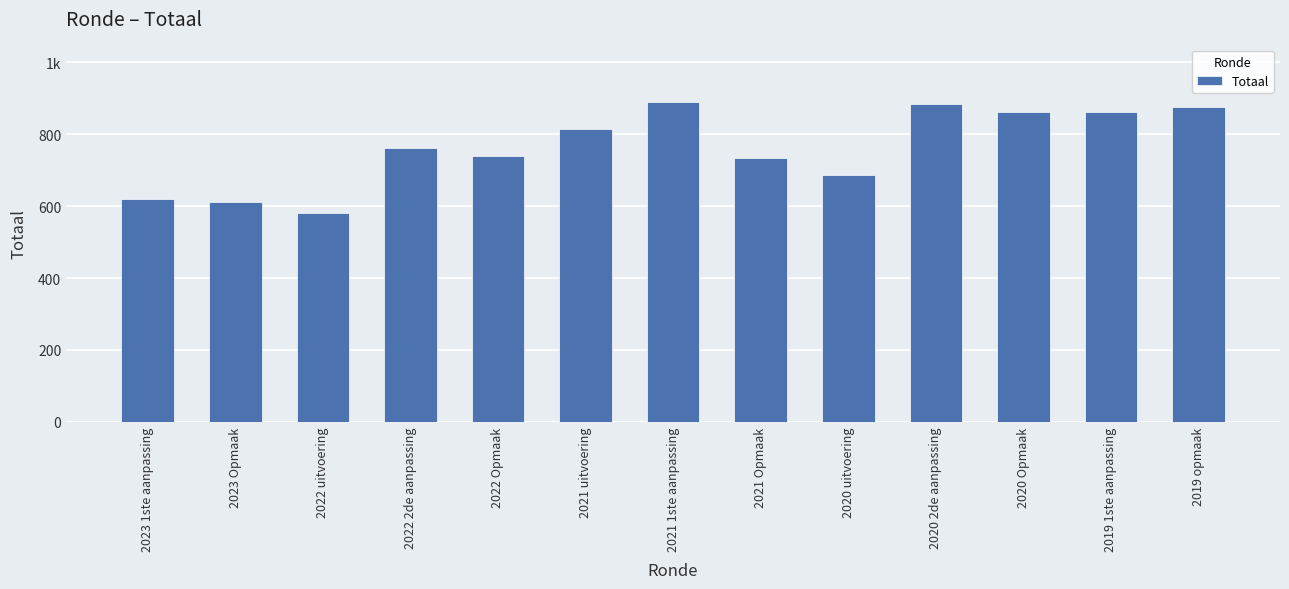

What position from the right is 2021 1ste aanpassing?

7